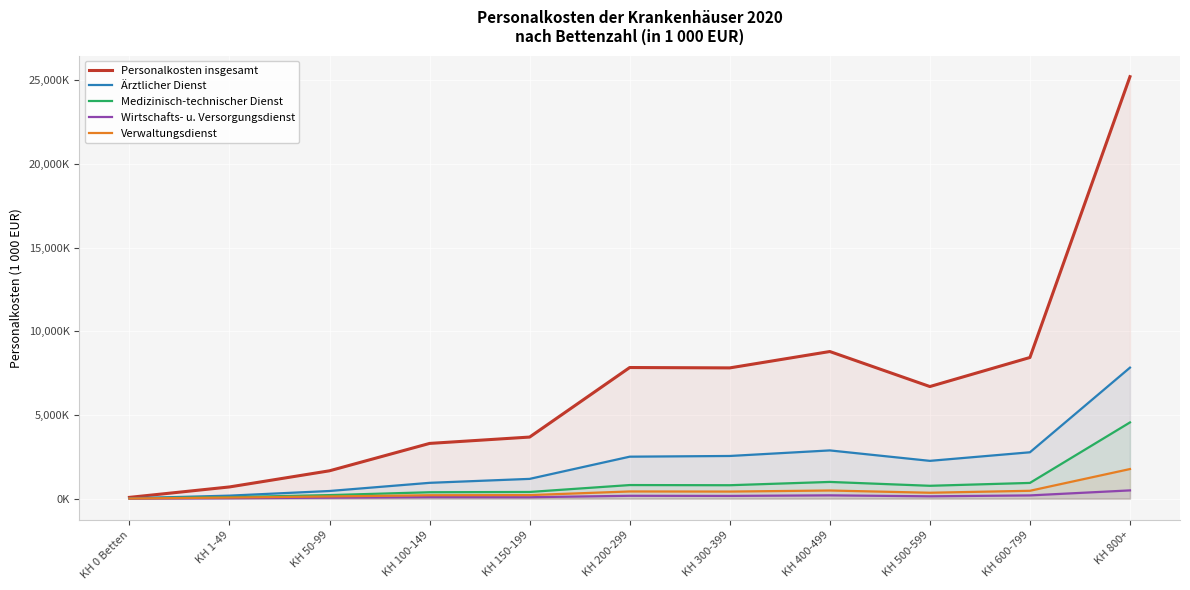

What is the spread (max minus min) of values at KH 150-199?

3595437.4